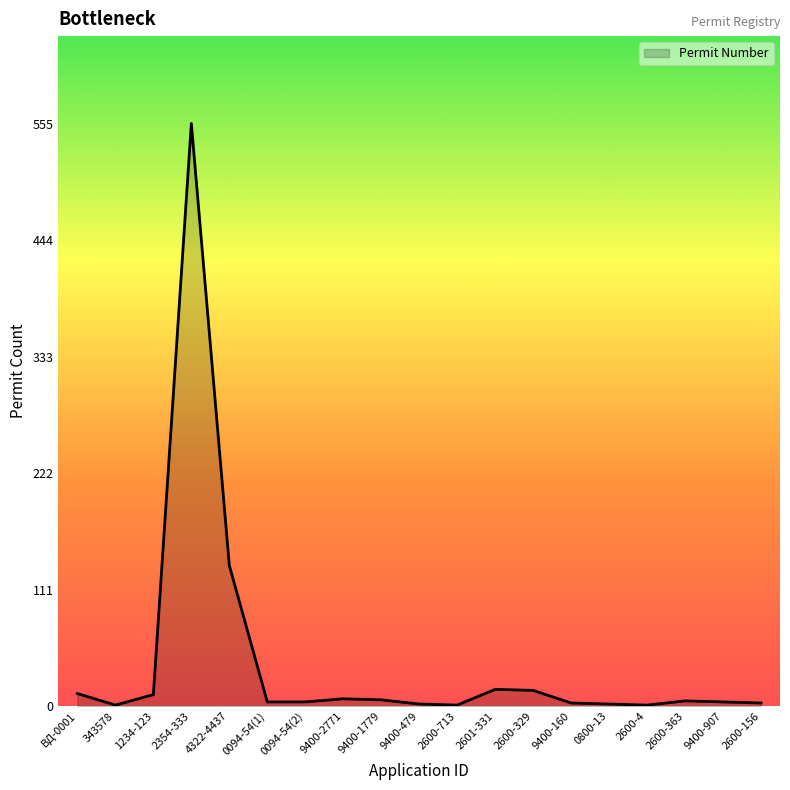

True or false: the data shows 11 at 1234-123.

True